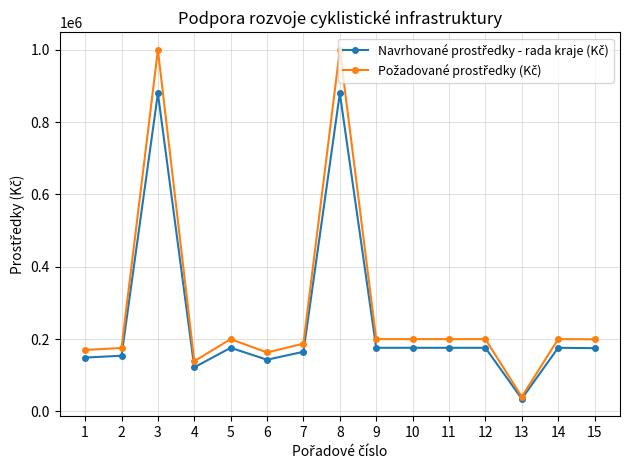

What is the total value across all series at 10?

376000